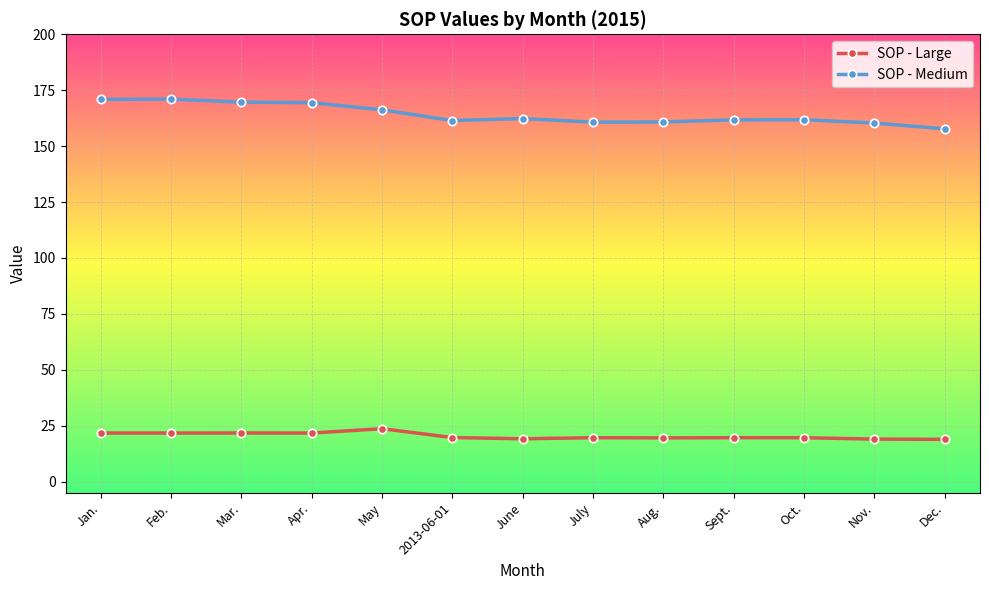

What is the sum of all SOP - Large values?

265.5